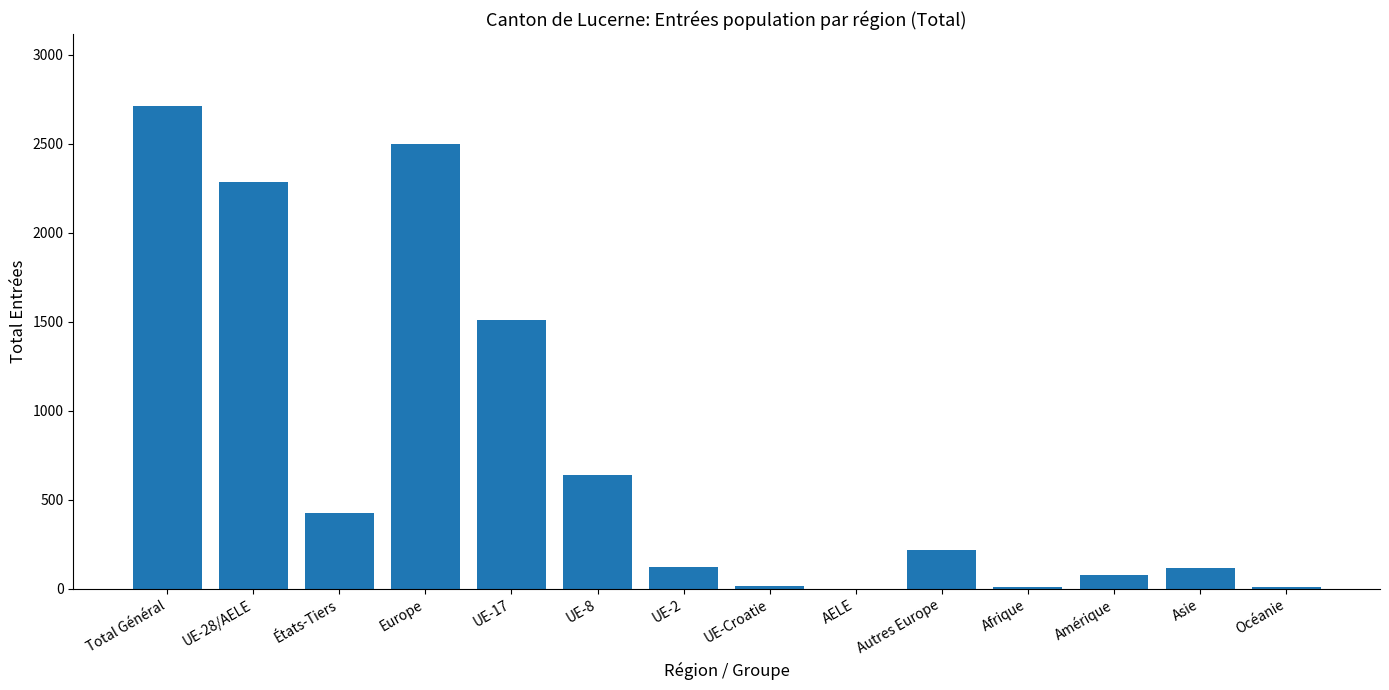

What is the ratio of the value at États-Tiers to the value at UE-Croatie?

30.4